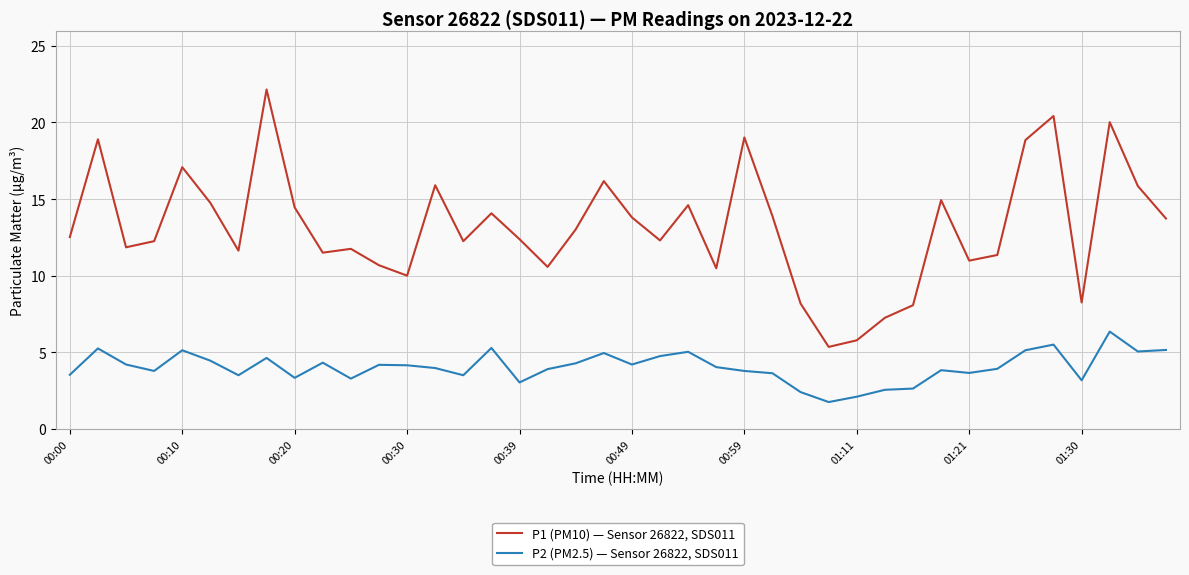

What is the average value of the P1 (PM10) — Sensor 26822, SDS011 series?

13.2